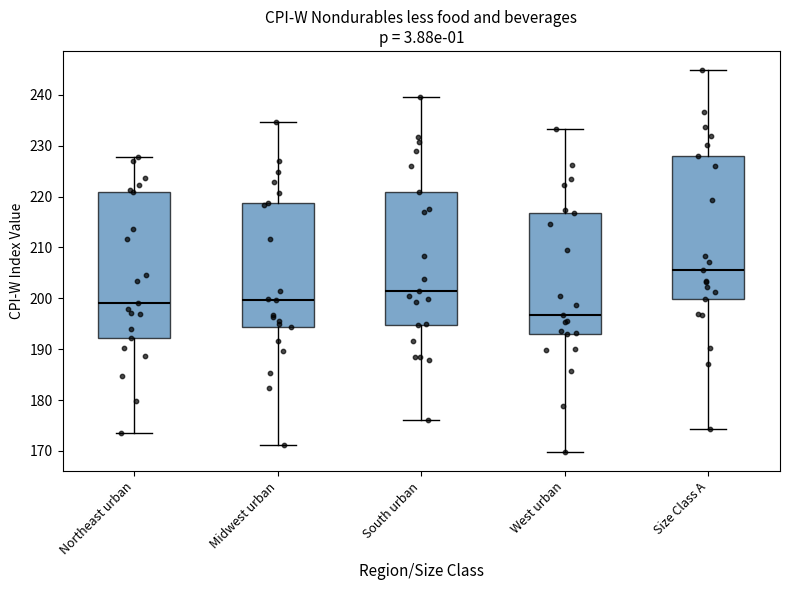

Reading left to right, transcribe this box plot: for each box, give where its median line is, the range the box spans, and where its two whiskers end, as read against the y-axis. The values are not printed on the chart, so give them approximately, as read against the axis.

Northeast urban: median 199, box 192 to 221, whiskers 174 to 228
Midwest urban: median 200, box 194 to 219, whiskers 171 to 235
South urban: median 201, box 195 to 221, whiskers 176 to 240
West urban: median 197, box 193 to 217, whiskers 170 to 233
Size Class A: median 206, box 200 to 228, whiskers 174 to 245